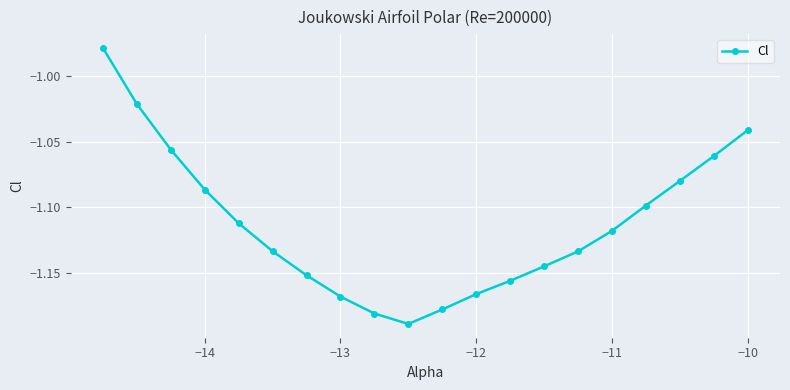

Count the values in the range -1 to 0.

1